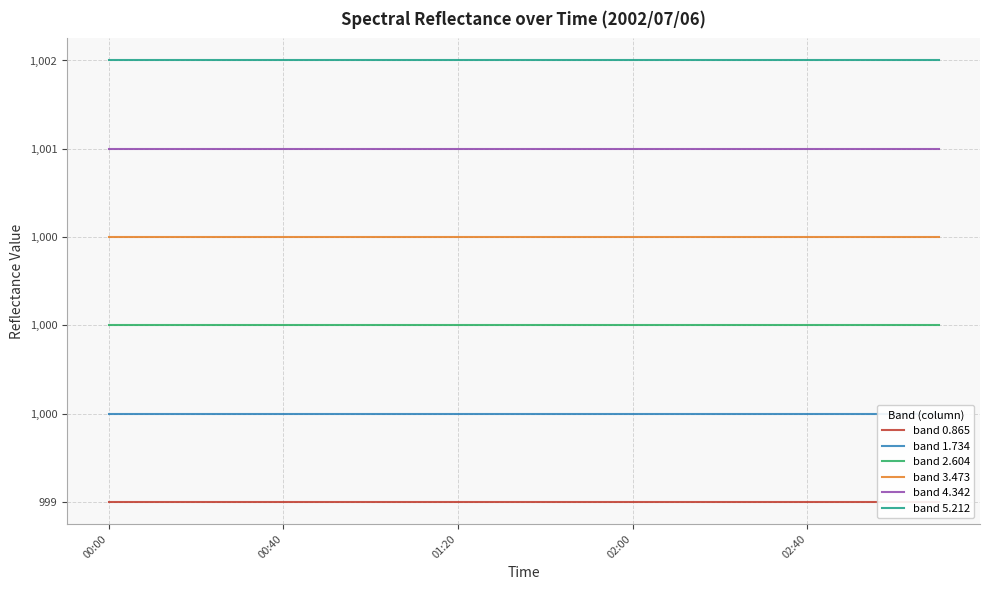

How many distinct data groups are displayed?

6